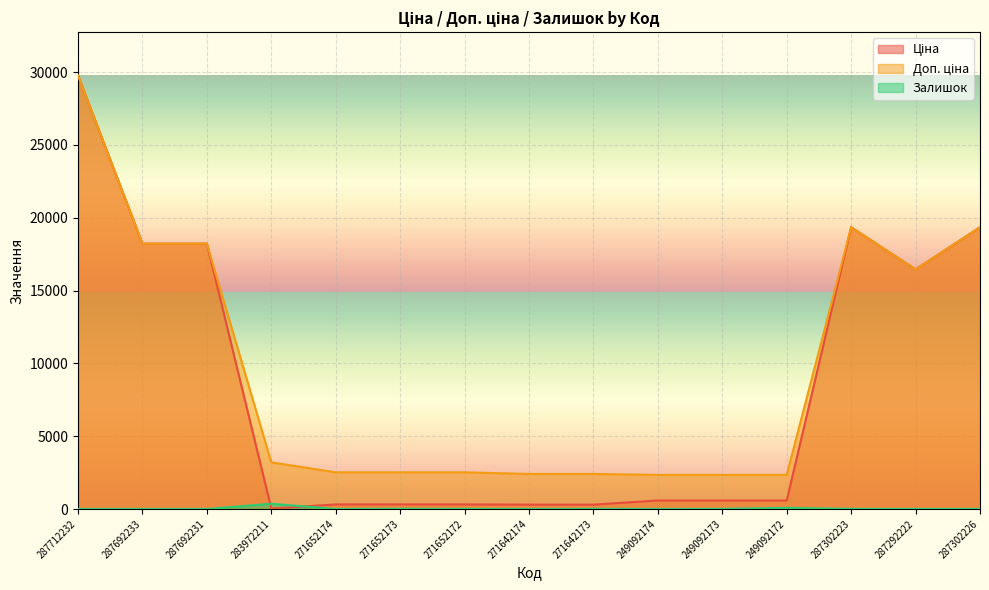

Reading left to right, what are all the values shown in this chart?

Ціна: 287712232=29761.5	287692233=18212.0	287692231=18212.0	283972211=32.0	271652174=314.7	271652173=314.7	271652172=314.7	271642174=300.6	271642173=300.6	249092174=584.9	249092173=584.9	249092172=584.9	287302223=19343.1	287292222=16448.2	287302226=19343.1
Доп. ціна: 287712232=29761.5	287692233=18212.0	287692231=18212.0	283972211=3205.0	271652174=2517.5	271652173=2517.5	271652172=2517.5	271642174=2405.2	271642173=2405.2	249092174=2339.7	249092173=2339.7	249092172=2339.7	287302223=19343.1	287292222=16448.2	287302226=19343.1
Залишок: 287712232=0.0	287692233=0.0	287692231=0.0	283972211=360.0	271652174=0.0	271652173=14.0	271652172=6.0	271642174=0.0	271642173=9.0	249092174=0.0	249092173=8.0	249092172=78.0	287302223=8.0	287292222=3.0	287302226=8.0